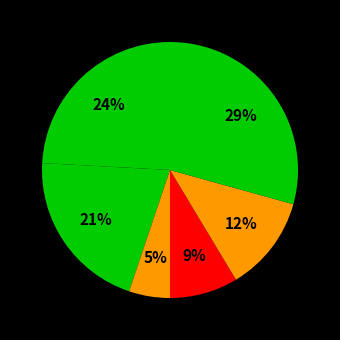

To the nearest percent, what is the average slice percentage?

17%